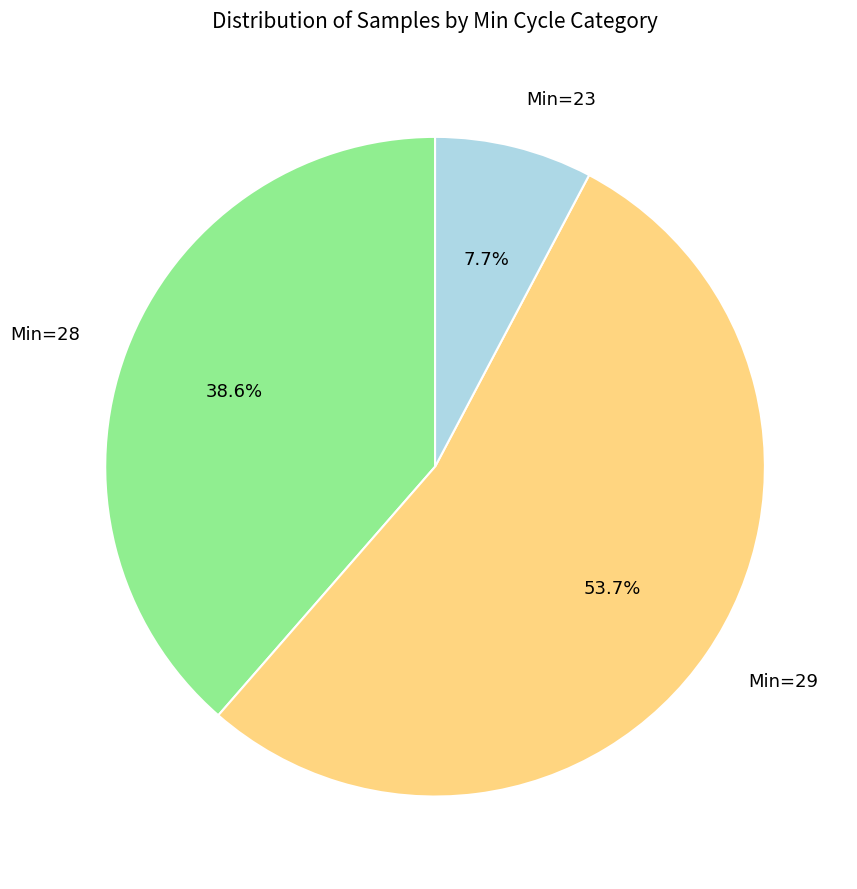

Which has a higher value, Min=23 or Min=28?

Min=28